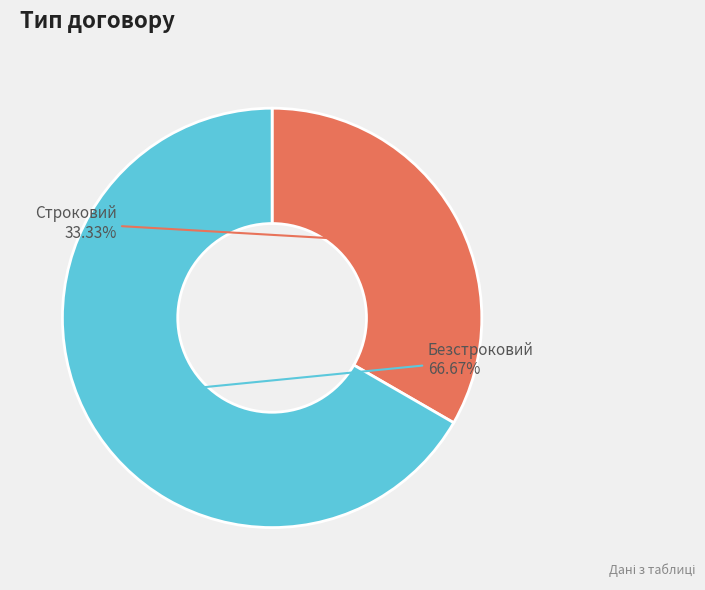

To the nearest percent, what portion does Безстроковий represent?

67%